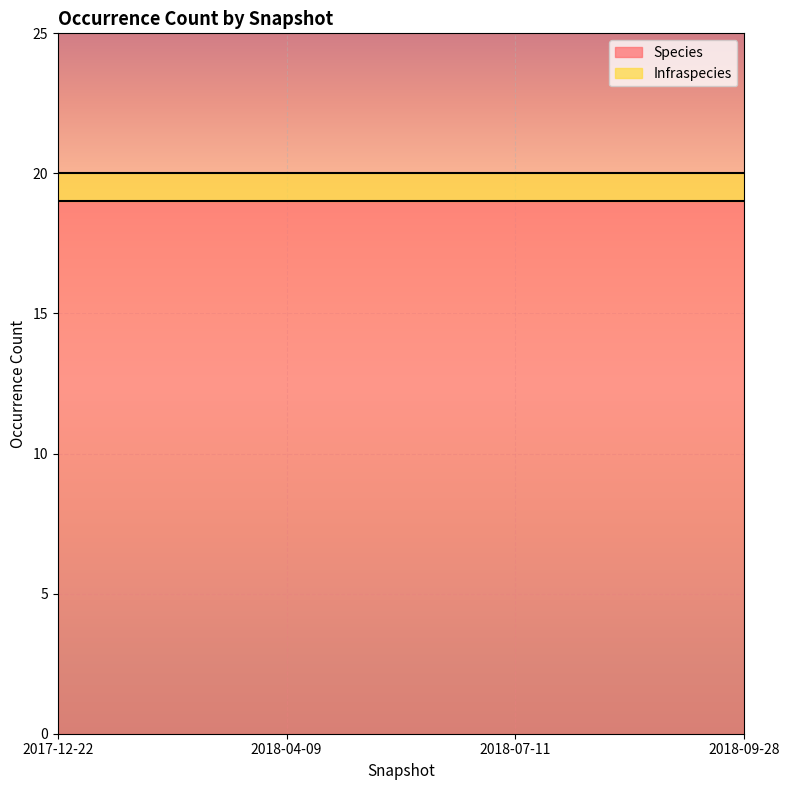

The value of Species at 2018-09-28 is 31. True or false?

False